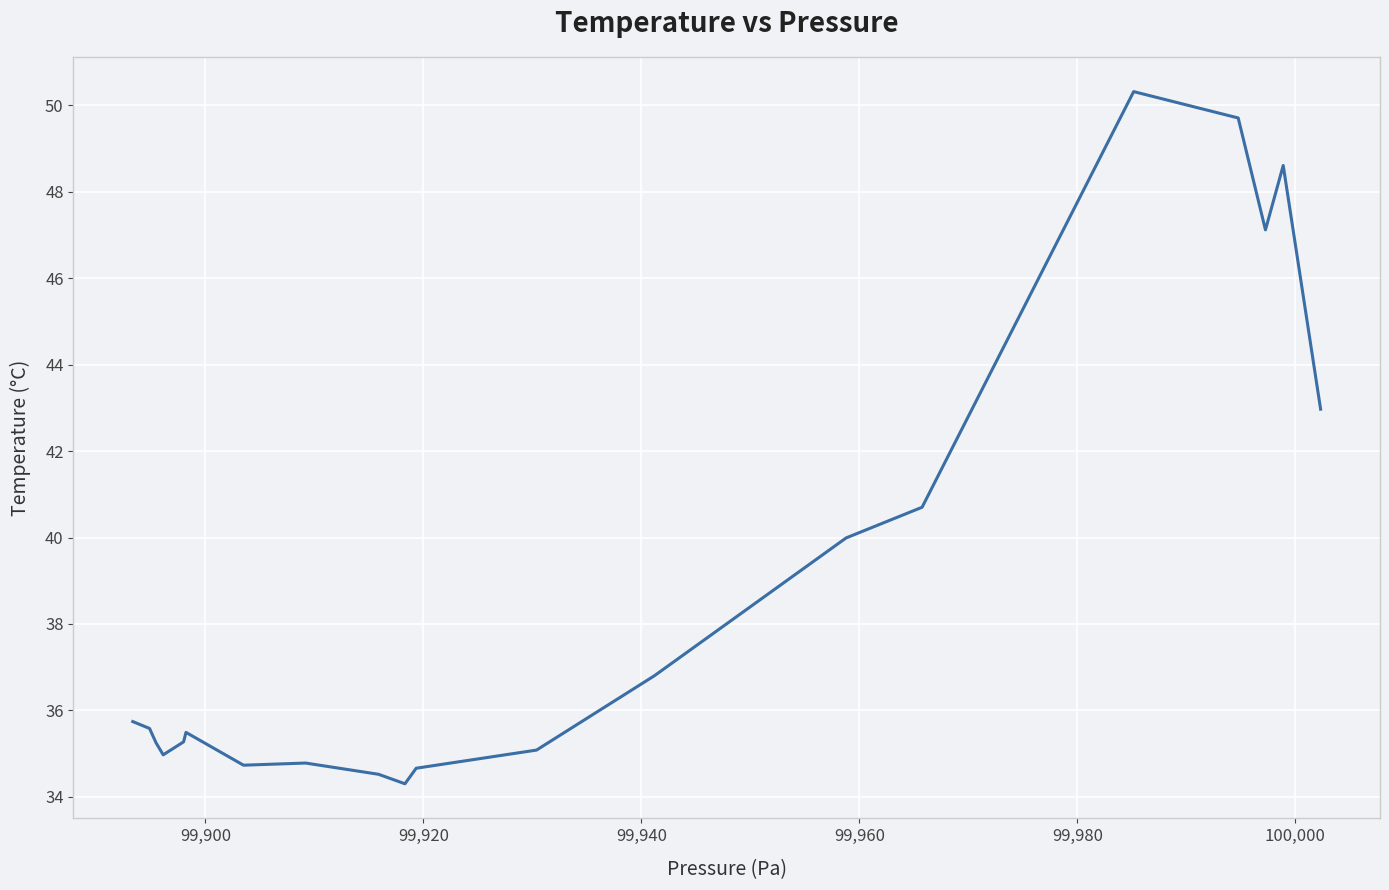

What is the difference between the maximum and minimum values?

16.0